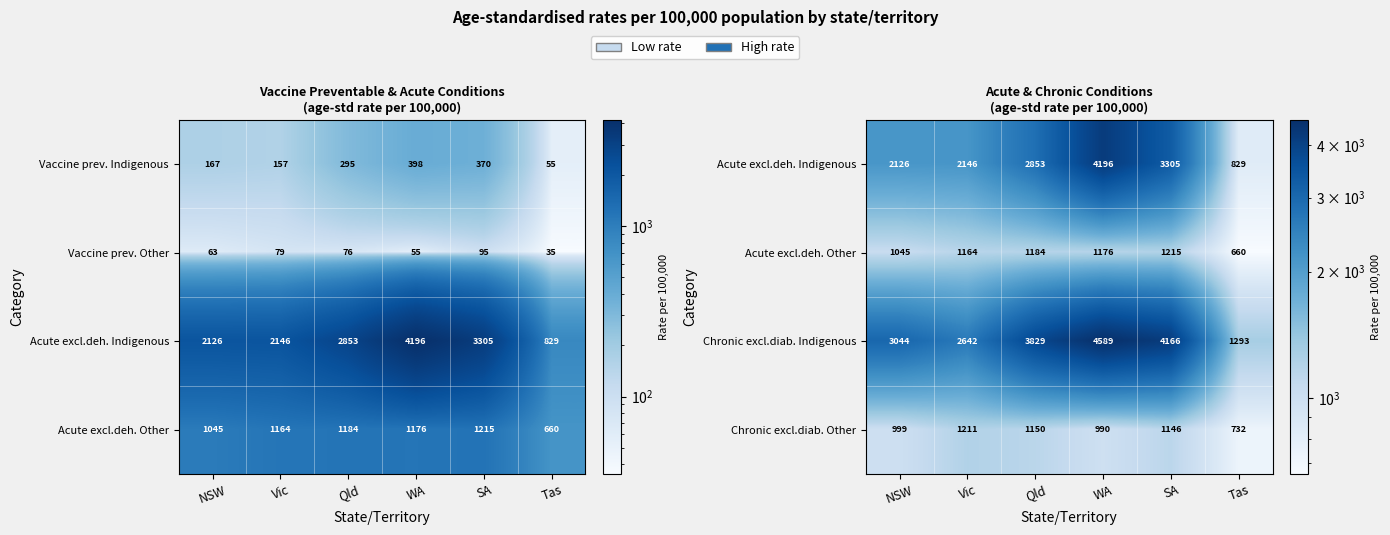

List the labels in order of Acute excl.deh. Other value, smallest first.

Tas, NSW, Vic, WA, Qld, SA